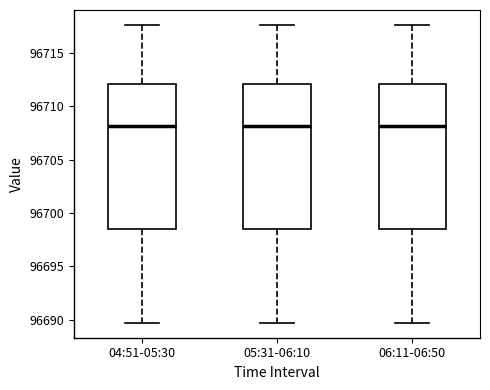

Reading left to right, transcribe this box plot: for each box, give where its median line is, the range the box spans, and where its two whiskers end, as read against the y-axis. The values are not printed on the chart, so give them approximately, as read against the axis.

04:51-05:30: median 96708.0, box 96698.5 to 96712.0, whiskers 96689.5 to 96717.5
05:31-06:10: median 96708.0, box 96698.5 to 96712.0, whiskers 96689.5 to 96717.5
06:11-06:50: median 96708.0, box 96698.5 to 96712.0, whiskers 96689.5 to 96717.5